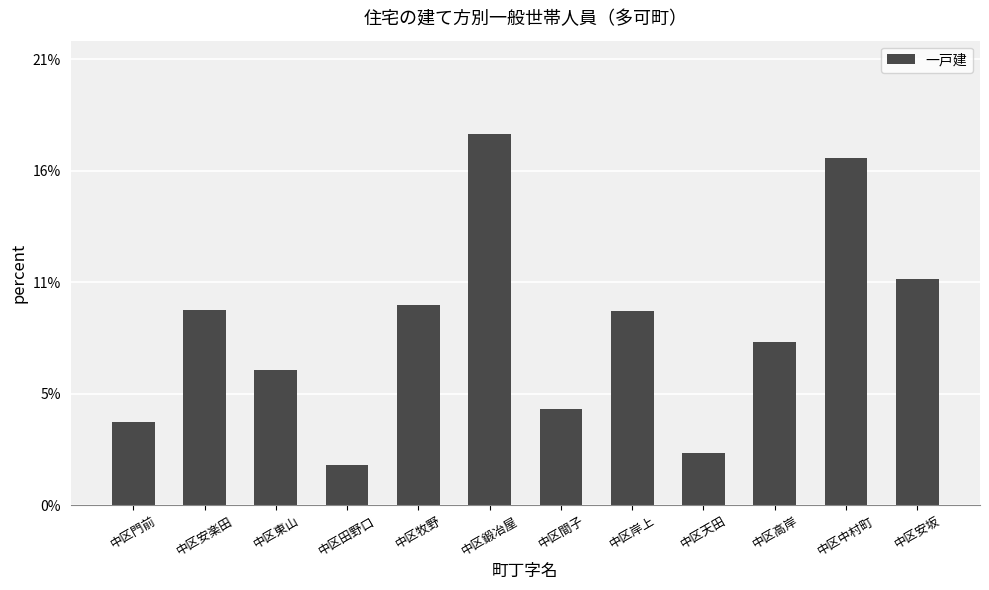

What is the label of the 10th bar from the left?

中区高岸